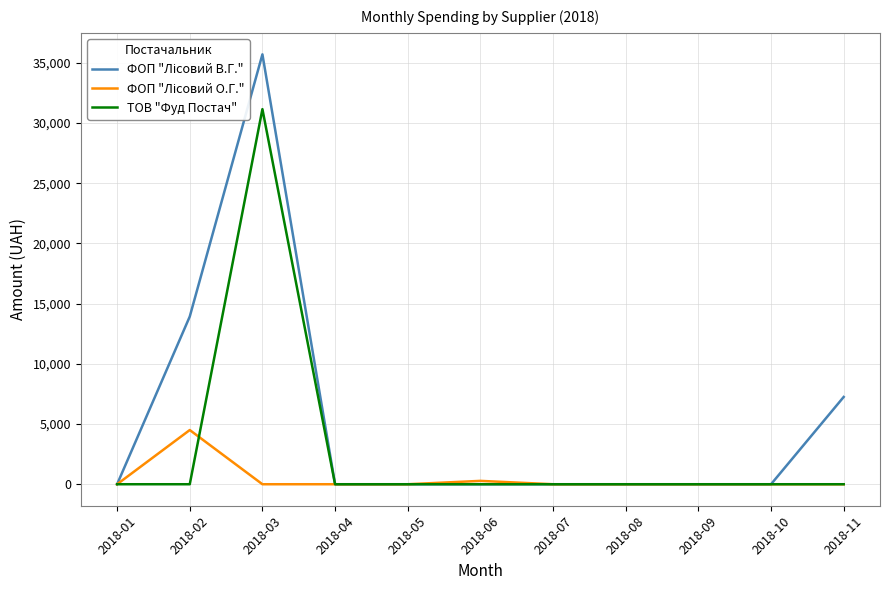

The value of ТОВ "Фуд Постач" at 2018-09 is 21096.7. True or false?

False